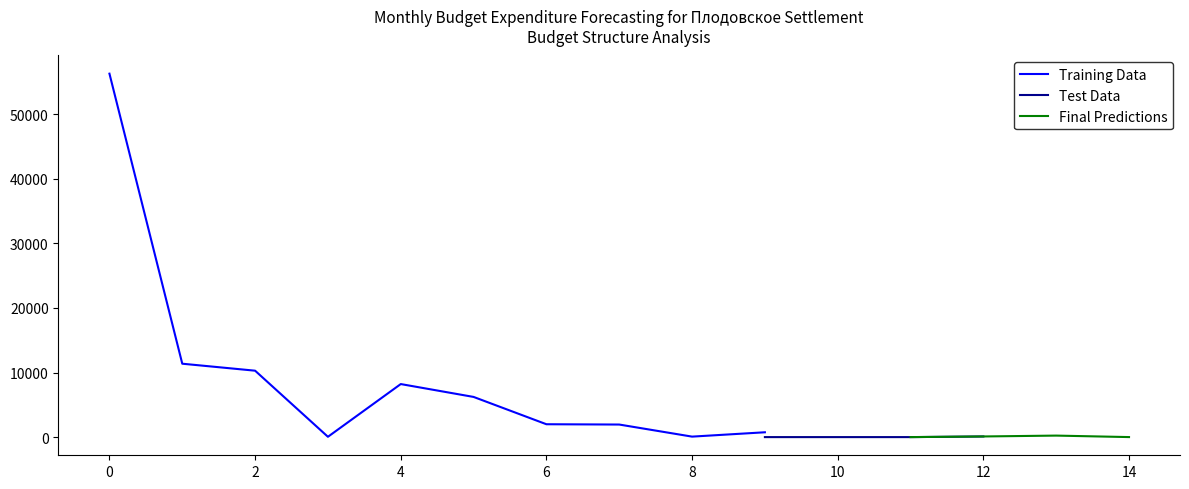

True or false: Training Data and Final Predictions cross at least once.

False